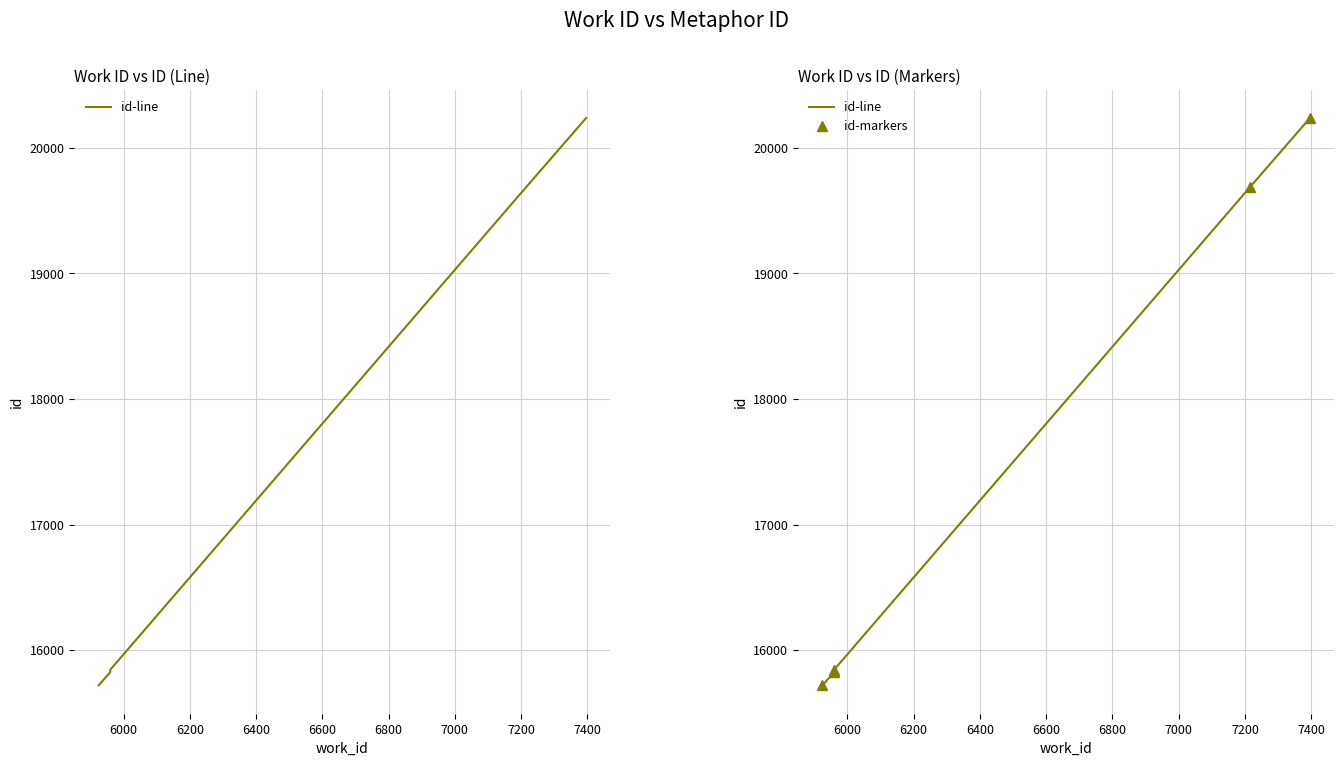

True or false: id-markers and id-line intersect in this chart.

False